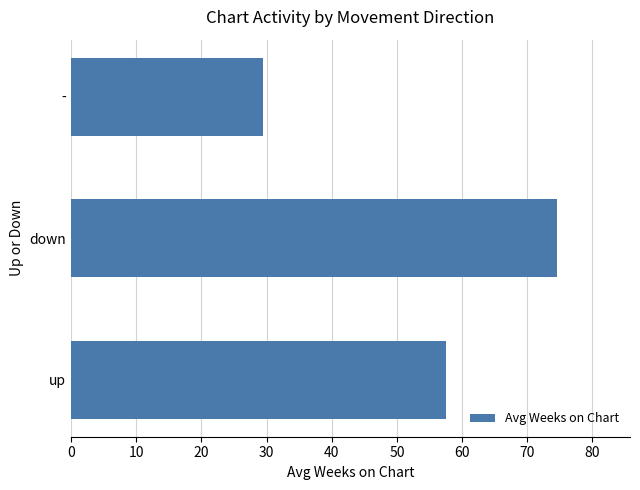

Reading bottom to top, what are all the values shown in this chart?

57.5	74.6	29.4